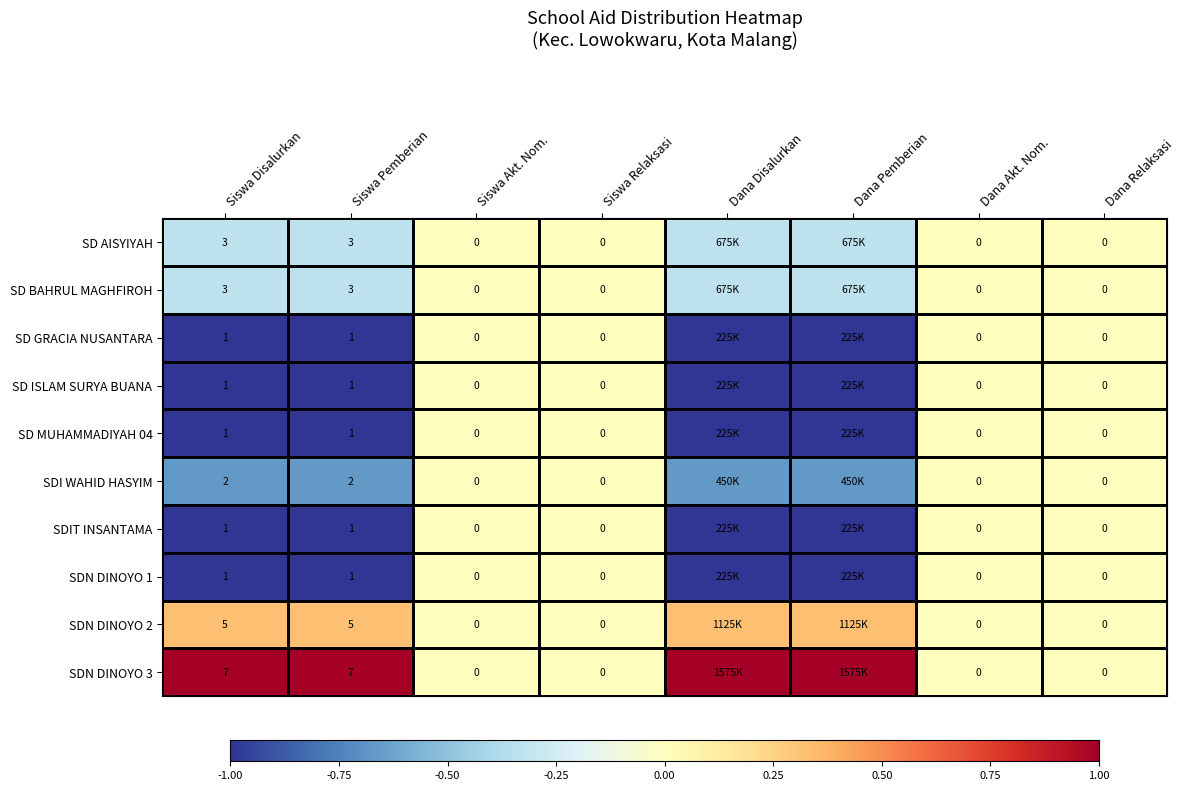

Which series has the largest total across all categories?

SDN DINOYO 3